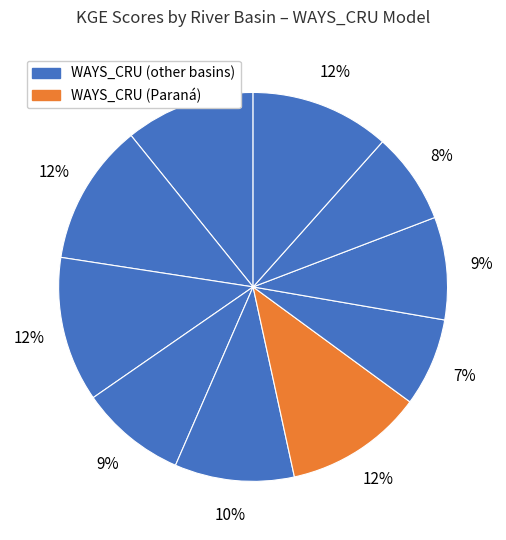

Count the number of slices in the pie.

10